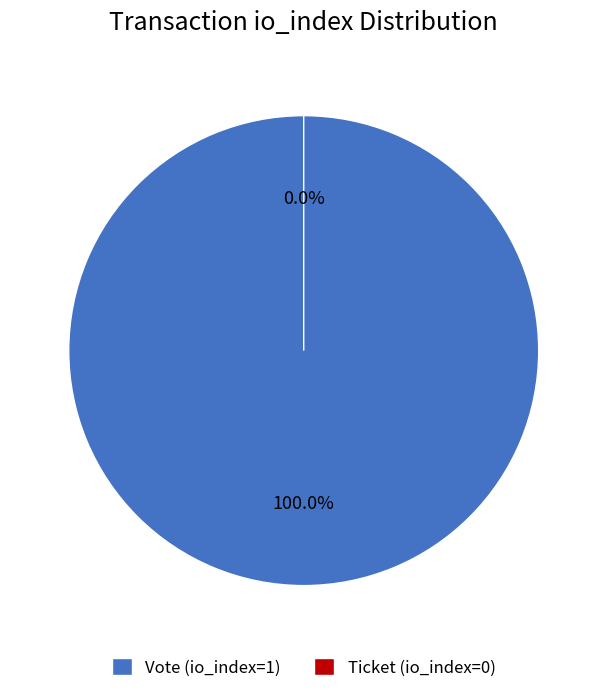

To the nearest percent, what is the difference between the largest and smallest slice percentages?

100%